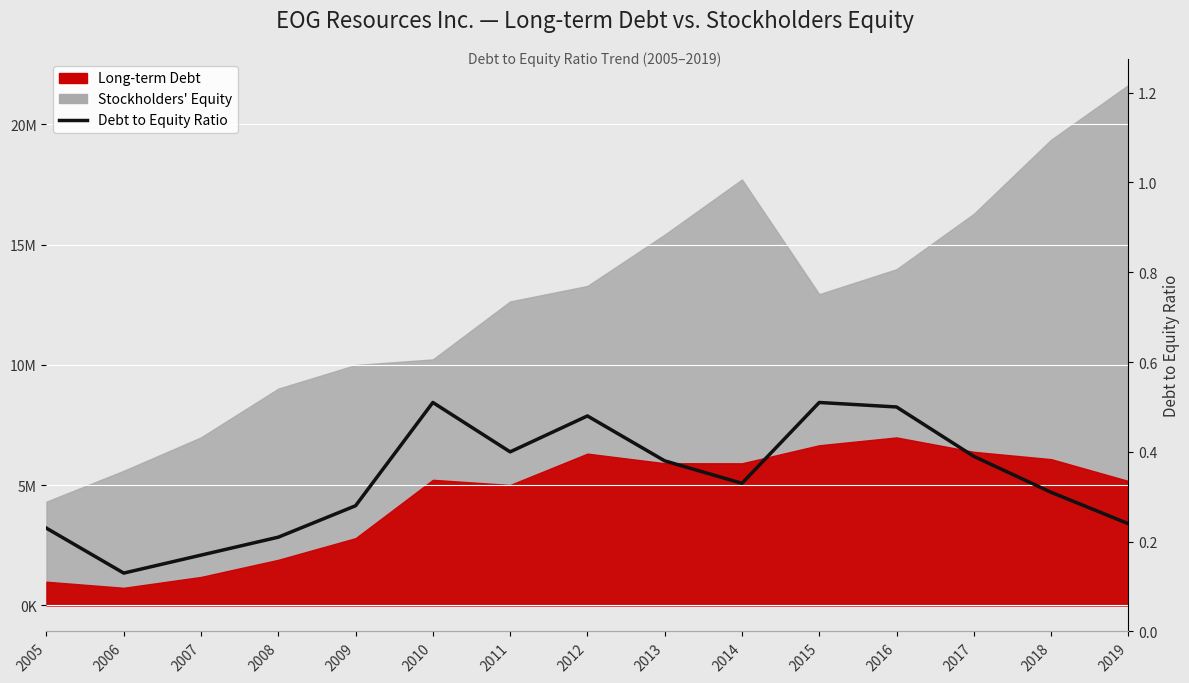

What is the value of the 13th point from the left?

0.4